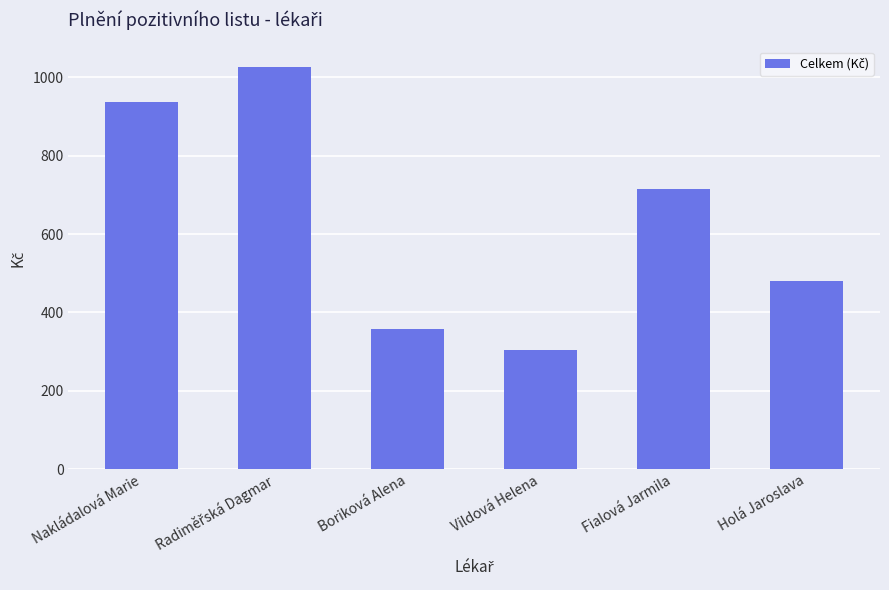

Where is the data nearest to the value 665?

Fialová Jarmila